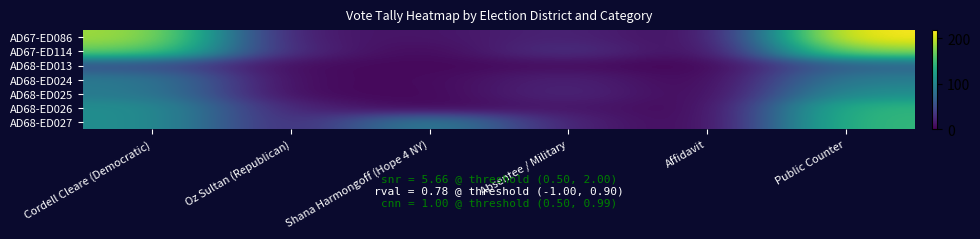

Reading left to right, what are all the values shown in this chart?

AD67-ED086: Cordell Cleare (Democratic)=188	Oz Sultan (Republican)=13	Shana Harmongoff (Hope 4 NY)=11	Absentee / Military=23	Affidavit=2	Public Counter=218
AD67-ED114: Cordell Cleare (Democratic)=169	Oz Sultan (Republican)=20	Shana Harmongoff (Hope 4 NY)=4	Absentee / Military=33	Affidavit=0	Public Counter=183
AD68-ED013: Cordell Cleare (Democratic)=53	Oz Sultan (Republican)=6	Shana Harmongoff (Hope 4 NY)=4	Absentee / Military=8	Affidavit=0	Public Counter=68
AD68-ED024: Cordell Cleare (Democratic)=89	Oz Sultan (Republican)=5	Shana Harmongoff (Hope 4 NY)=5	Absentee / Military=22	Affidavit=0	Public Counter=93
AD68-ED025: Cordell Cleare (Democratic)=90	Oz Sultan (Republican)=5	Shana Harmongoff (Hope 4 NY)=4	Absentee / Military=25	Affidavit=0	Public Counter=108
AD68-ED026: Cordell Cleare (Democratic)=108	Oz Sultan (Republican)=20	Shana Harmongoff (Hope 4 NY)=3	Absentee / Military=15	Affidavit=1	Public Counter=143
AD68-ED027: Cordell Cleare (Democratic)=108	Oz Sultan (Republican)=19	Shana Harmongoff (Hope 4 NY)=99	Absentee / Military=19	Affidavit=1	Public Counter=145